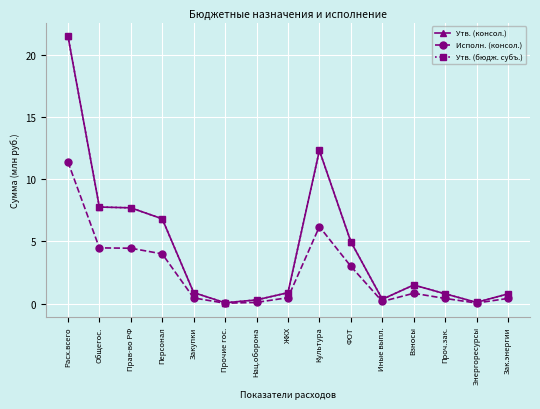

Does the chart have visible grid lines?

Yes